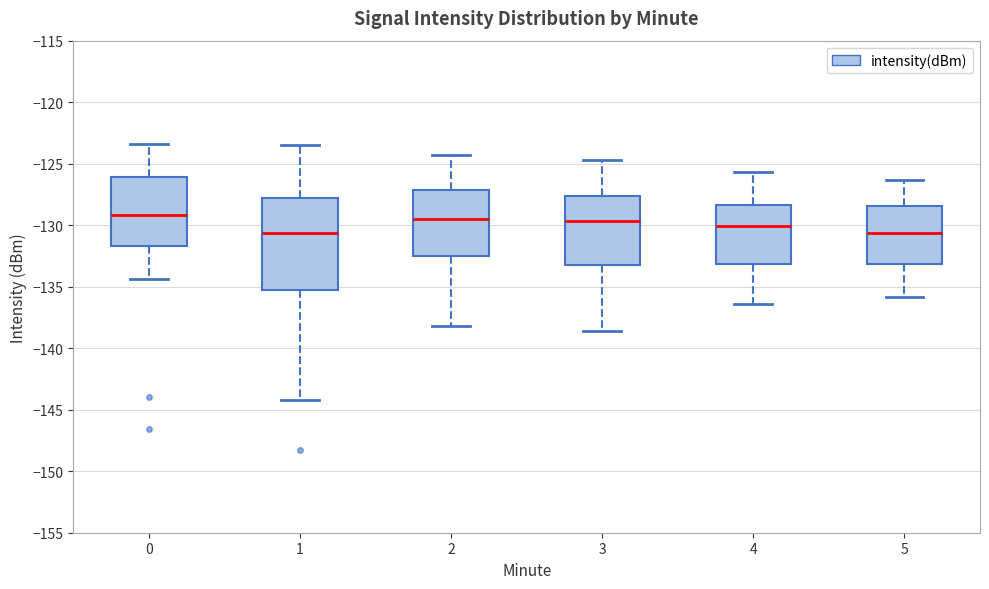

Where does the median line of the box at x = 1 sit on the y-axis? The values are not printed on the chart, so give them approximately, as read against the axis.

-130.5